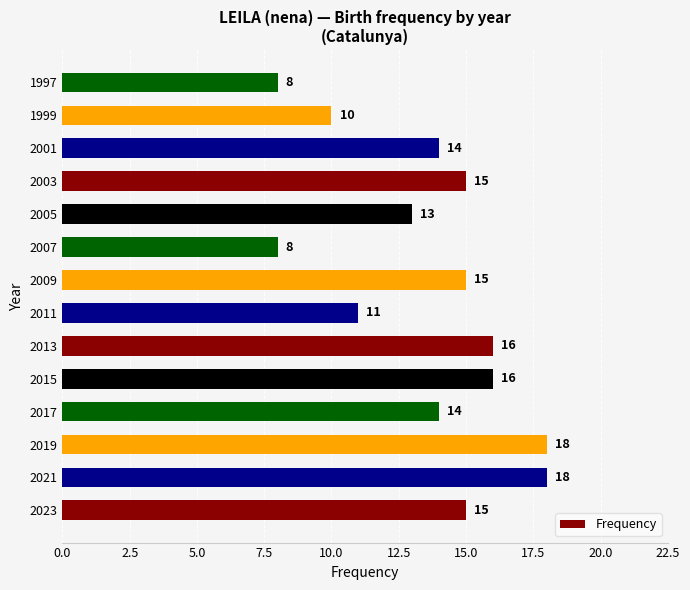

What is the difference between the second highest and minimum values?

10